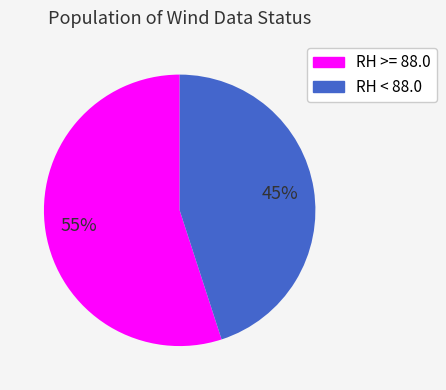

Does any single category account for the majority?

Yes